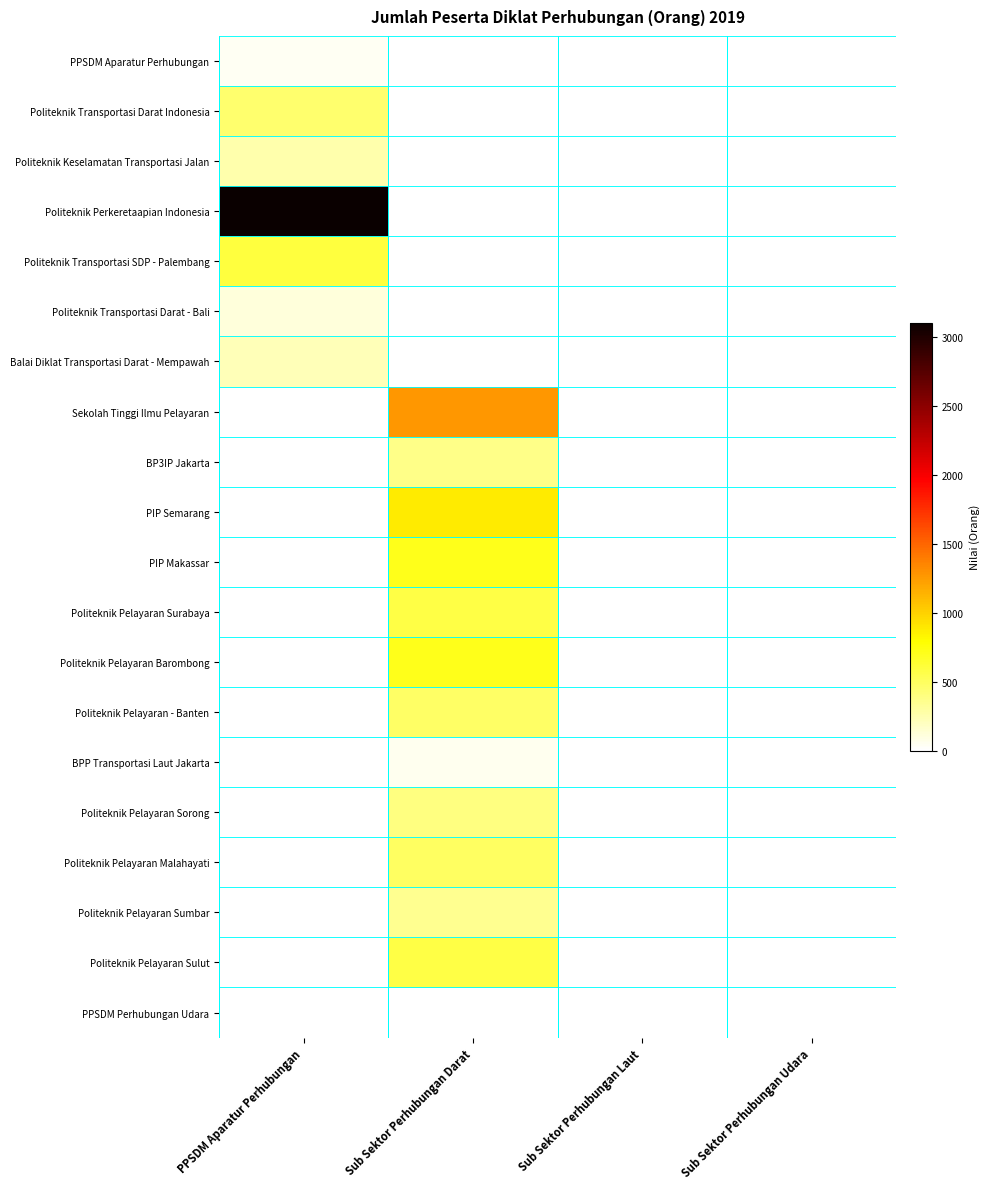

Rank the series by their maximum value, from highest to lowest.

Politeknik Perkeretaapian Indonesia, Sekolah Tinggi Ilmu Pelayaran, PIP Semarang, PIP Makassar, Politeknik Pelayaran Barombong, Politeknik Transportasi SDP - Palembang, Politeknik Pelayaran Surabaya, Politeknik Pelayaran Sulut, Politeknik Pelayaran Malahayati, Politeknik Pelayaran - Banten, Politeknik Transportasi Darat Indonesia, Politeknik Pelayaran Sorong, BP3IP Jakarta, Politeknik Pelayaran Sumbar, Politeknik Keselamatan Transportasi Jalan, Balai Diklat Transportasi Darat - Mempawah, Politeknik Transportasi Darat - Bali, BPP Transportasi Laut Jakarta, PPSDM Aparatur Perhubungan, PPSDM Perhubungan Udara